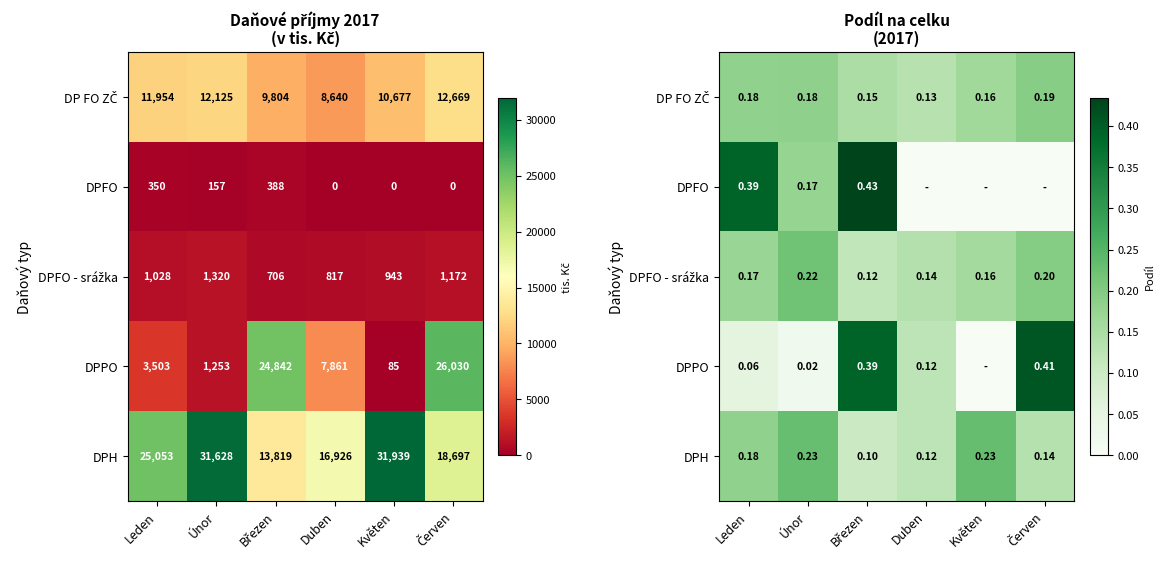

At which label is DPH closest to 0?

Březen